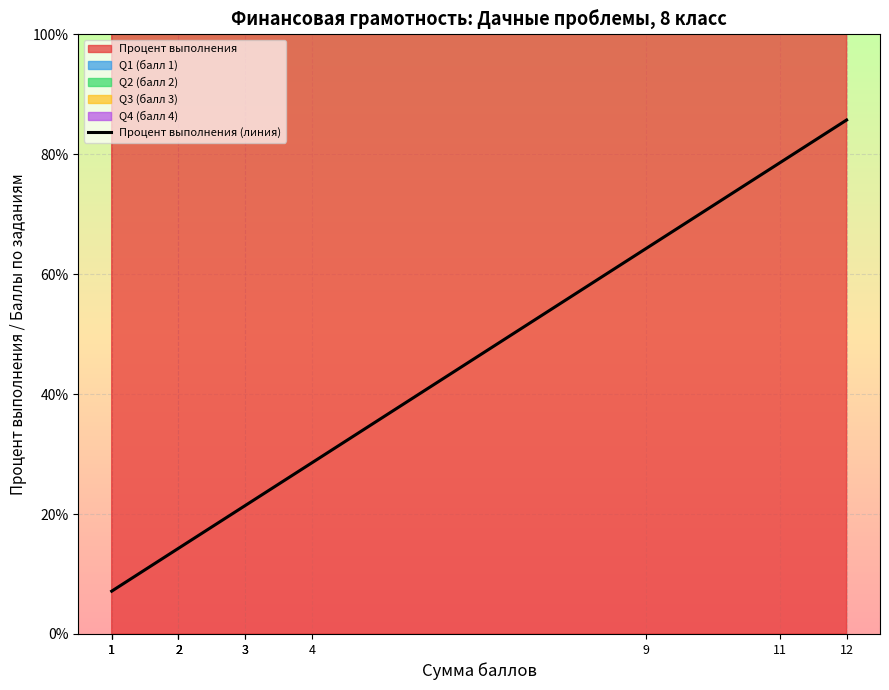

Is it true that the value at 2 is 9.9?

False